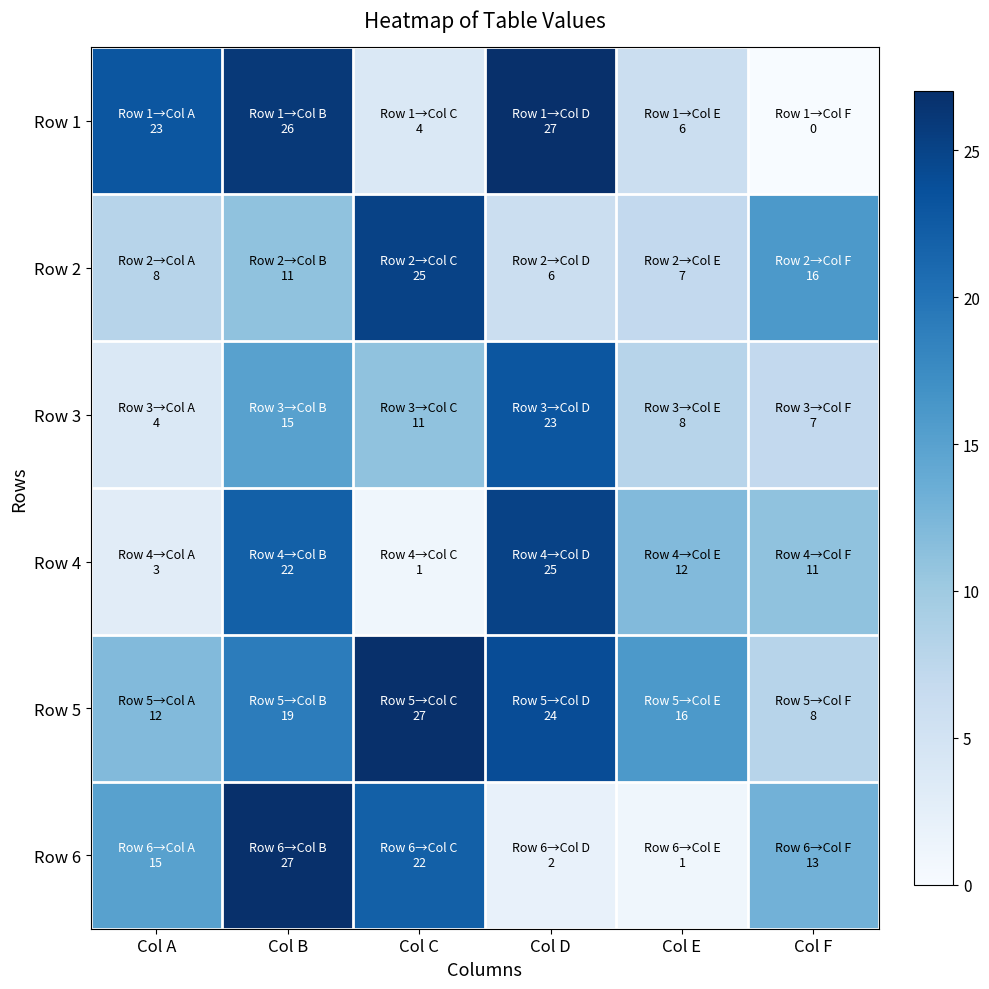

Reading left to right, transcribe all the data shown in this chart.

Row 1: Col A=23	Col B=26	Col C=4	Col D=27	Col E=6	Col F=0
Row 2: Col A=8	Col B=11	Col C=25	Col D=6	Col E=7	Col F=16
Row 3: Col A=4	Col B=15	Col C=11	Col D=23	Col E=8	Col F=7
Row 4: Col A=3	Col B=22	Col C=1	Col D=25	Col E=12	Col F=11
Row 5: Col A=12	Col B=19	Col C=27	Col D=24	Col E=16	Col F=8
Row 6: Col A=15	Col B=27	Col C=22	Col D=2	Col E=1	Col F=13